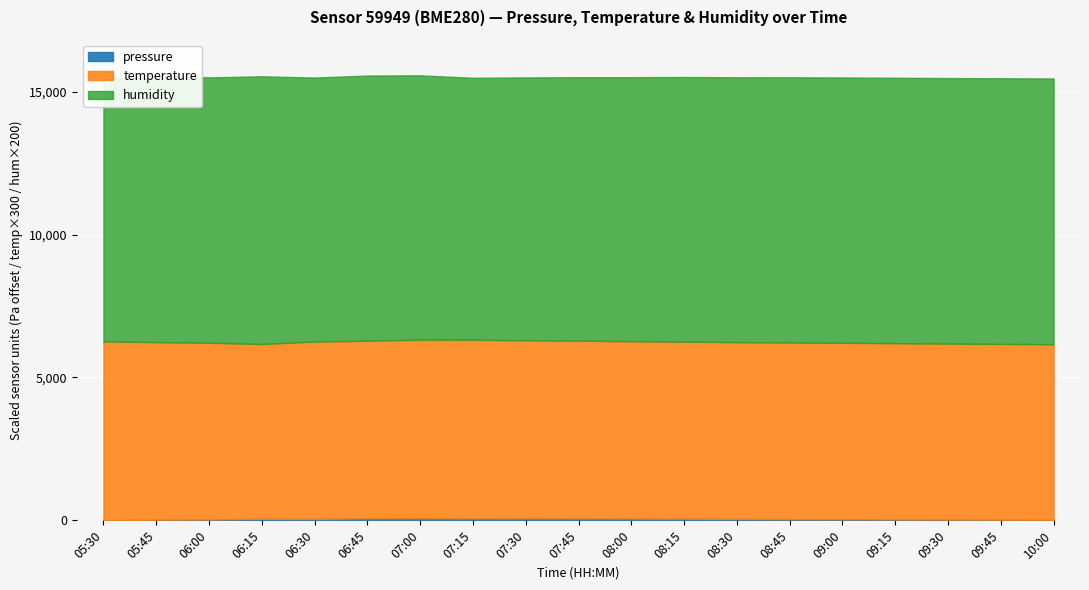

At which category does pressure reach its first local valley?

06:30